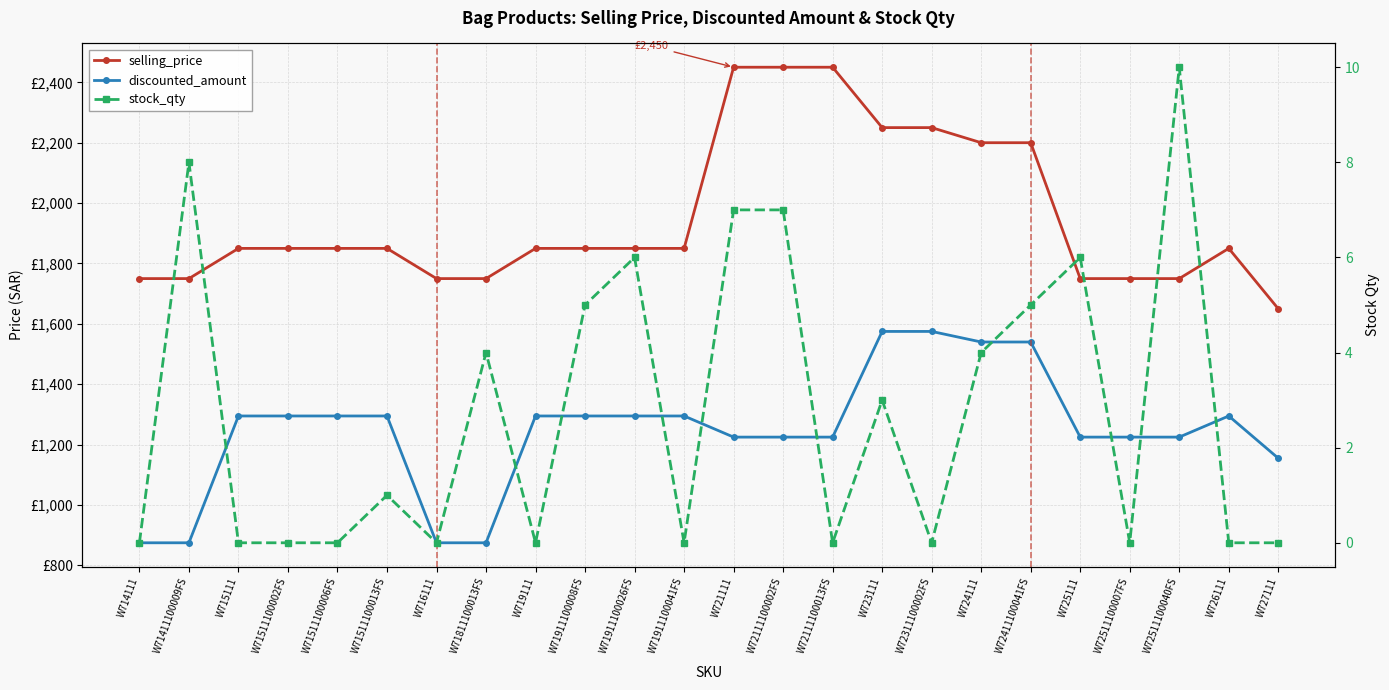

Is it true that stock_qty equals 8 at W72411100041FS?

False